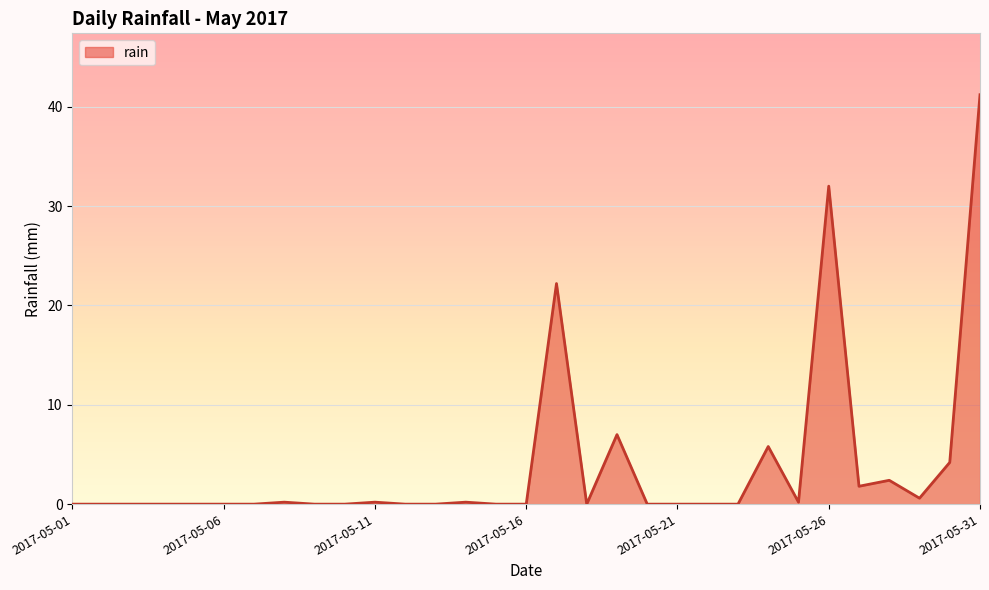

What is the difference between the second highest and minimum values?

32.0